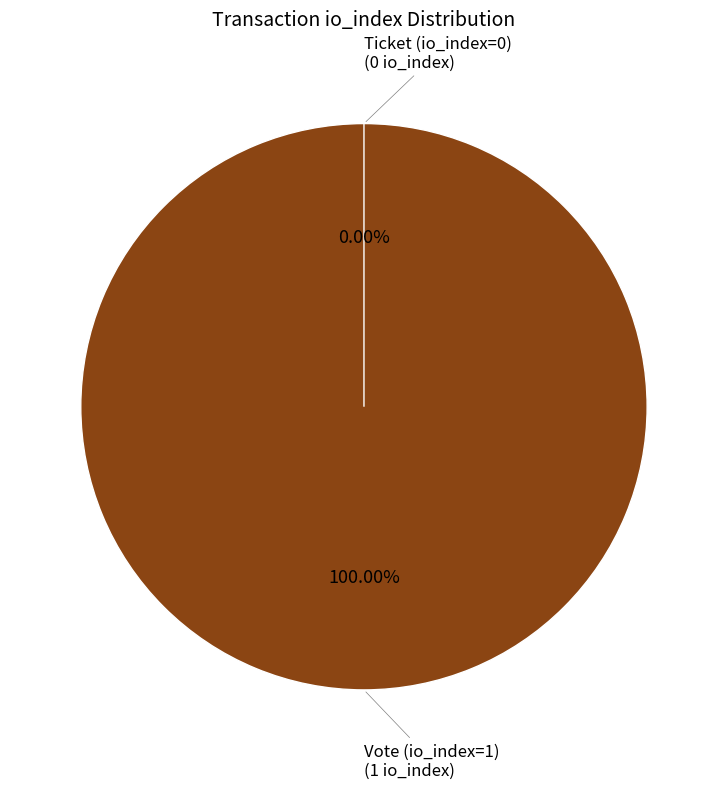

To the nearest percent, what is the difference between the largest and smallest slice percentages?

100%